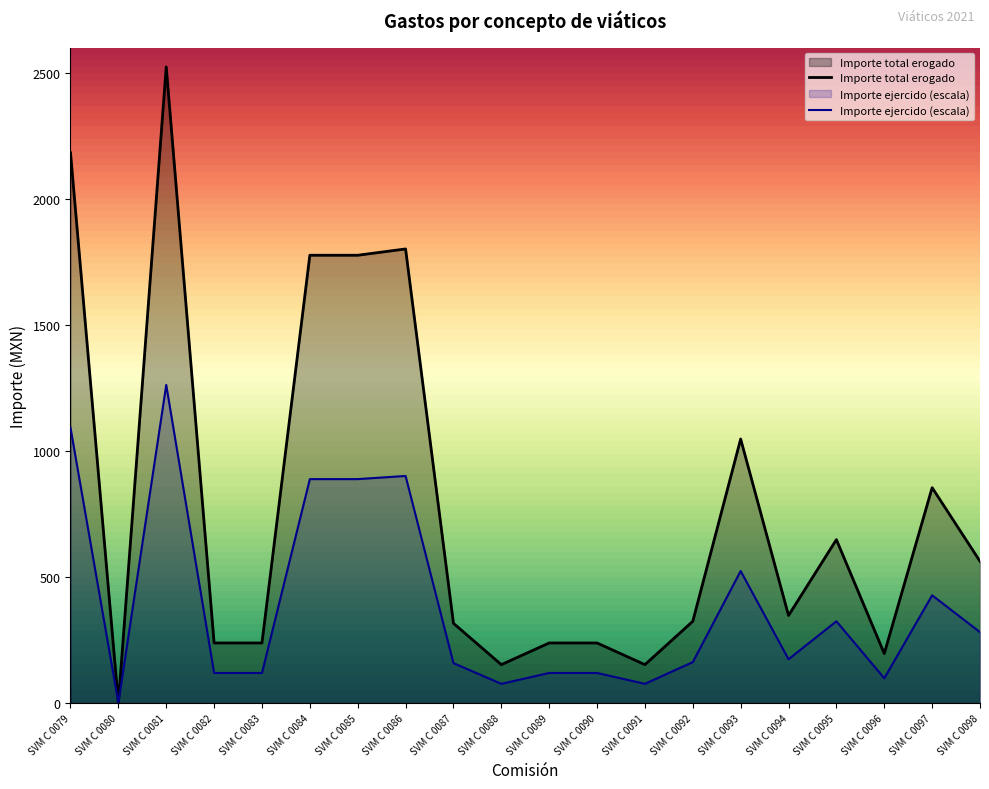

What is the value of the 19th point from the left?

854